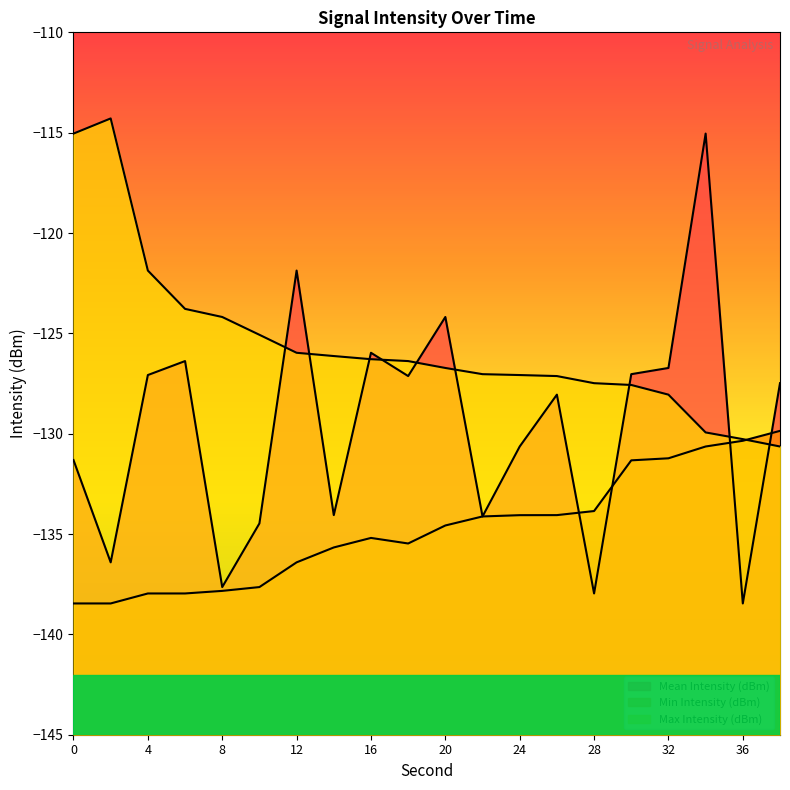

Which category has the lowest value across all series?

36